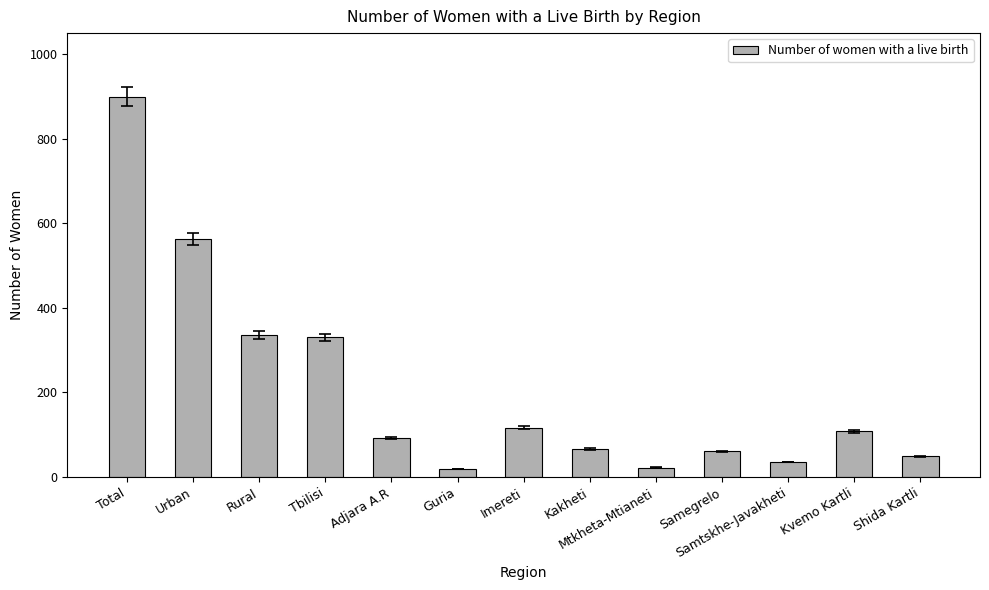

What is the label of the 5th bar from the right?

Mtkheta-Mtianeti